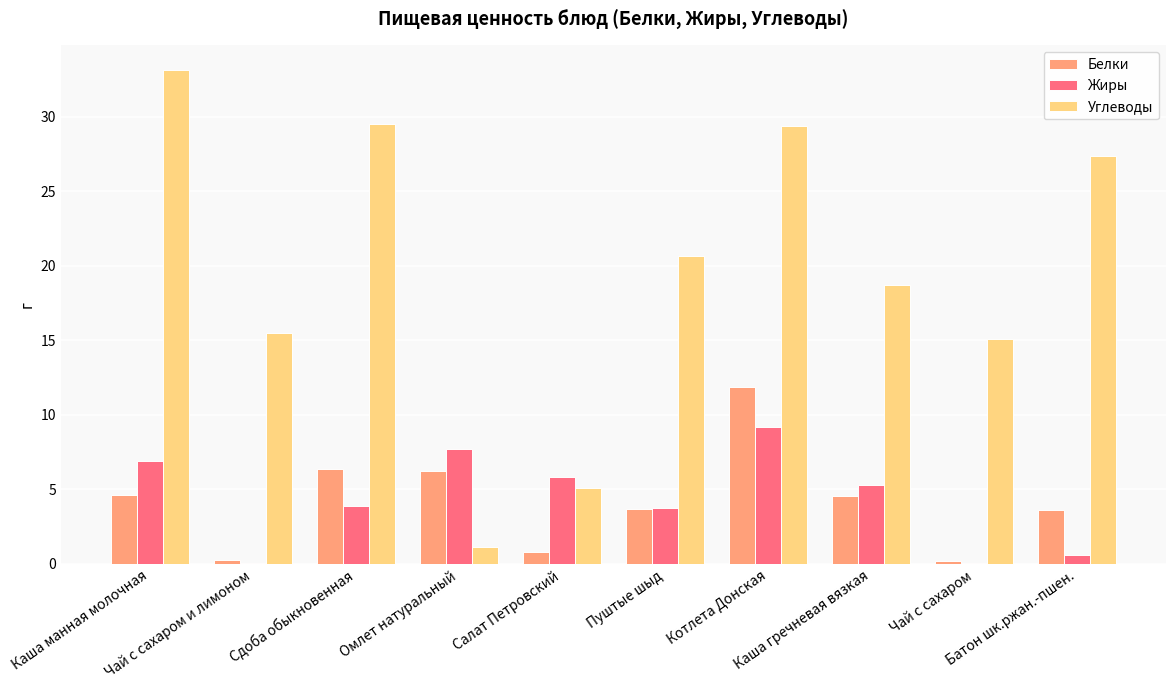

What are all the series names shown in the legend?

Белки, Жиры, Углеводы